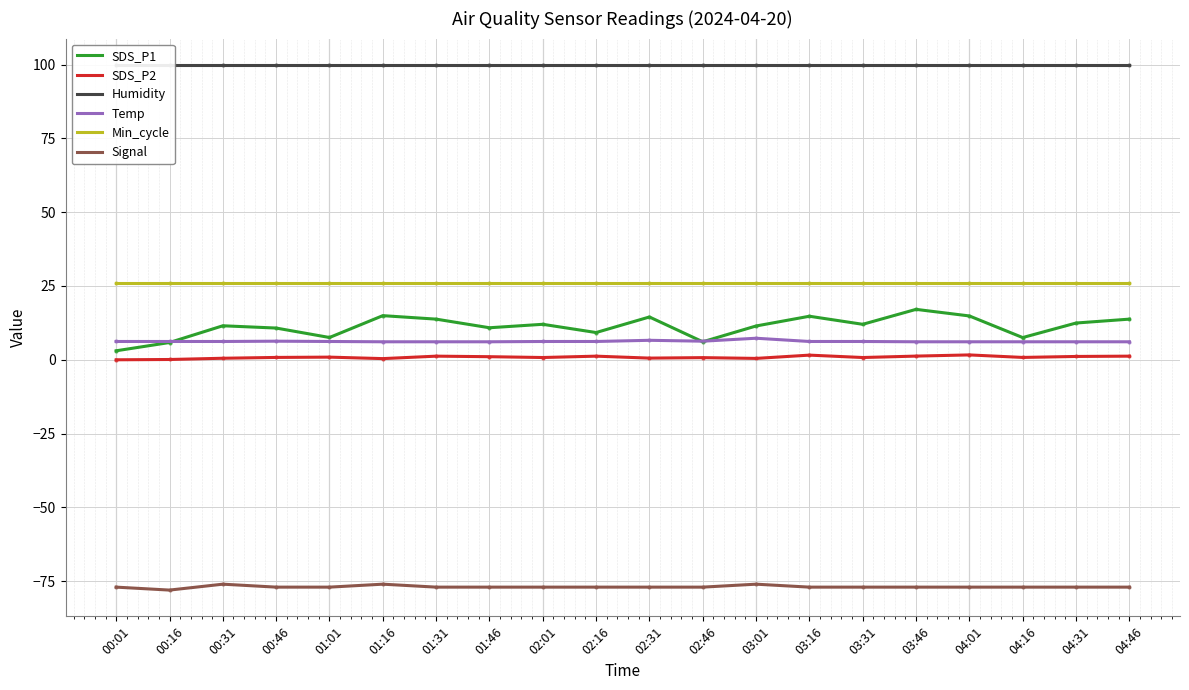

True or false: Min_cycle has more than 1 interior local peaks.

False